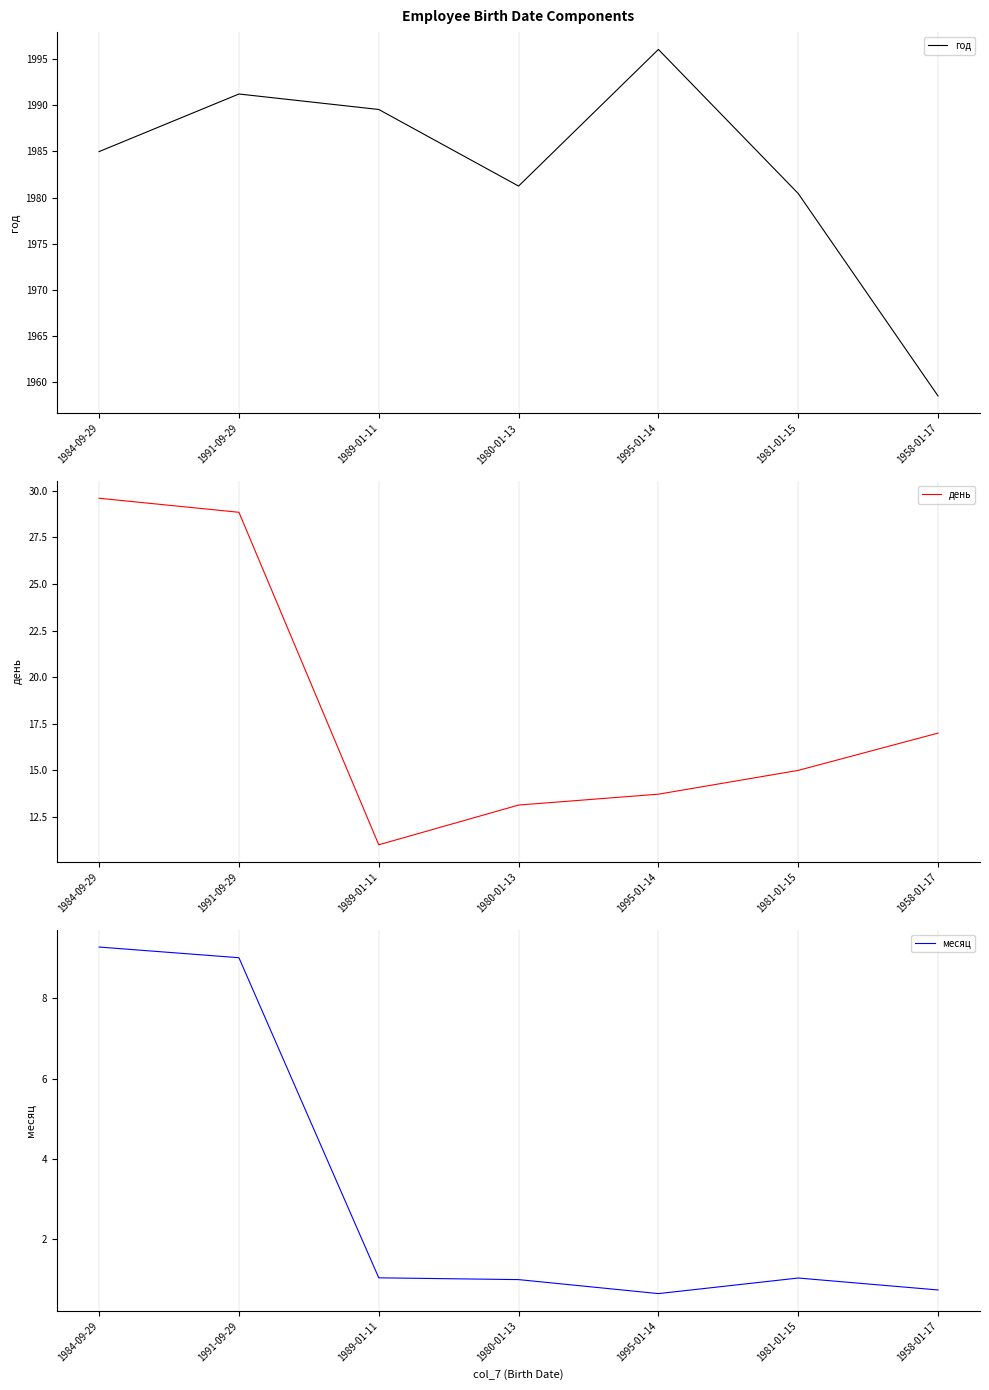

At which category does день reach its first local valley?

1989-01-11